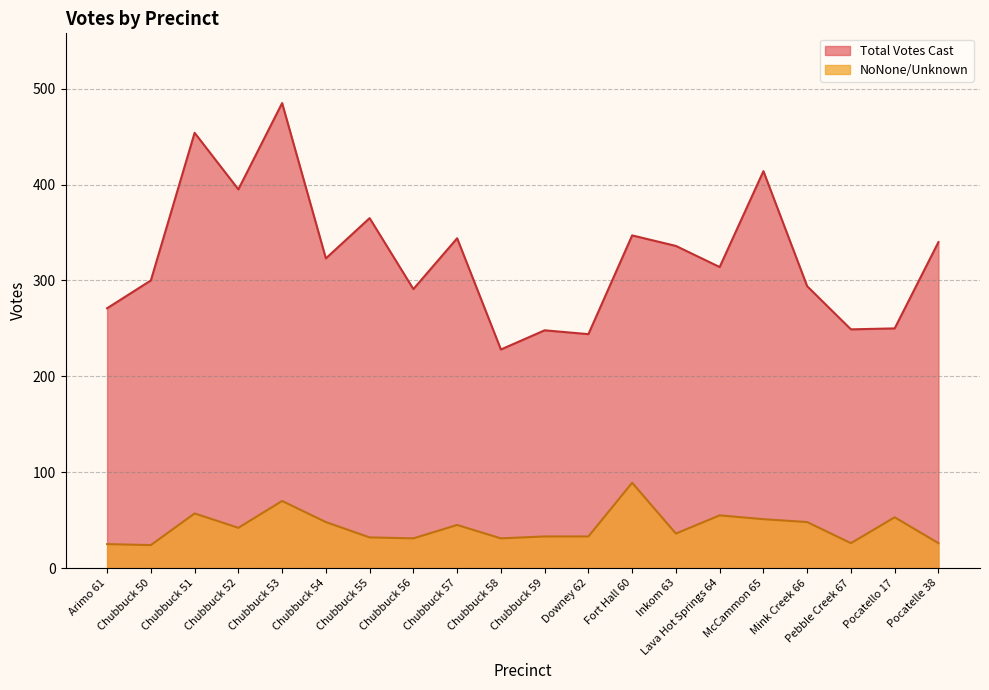

Which category has the lowest value across all series?

Chubbuck 50